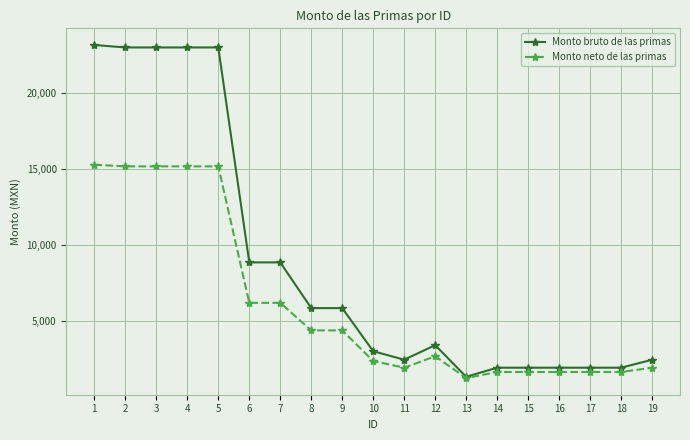

What is the smallest value displayed?

1254.7